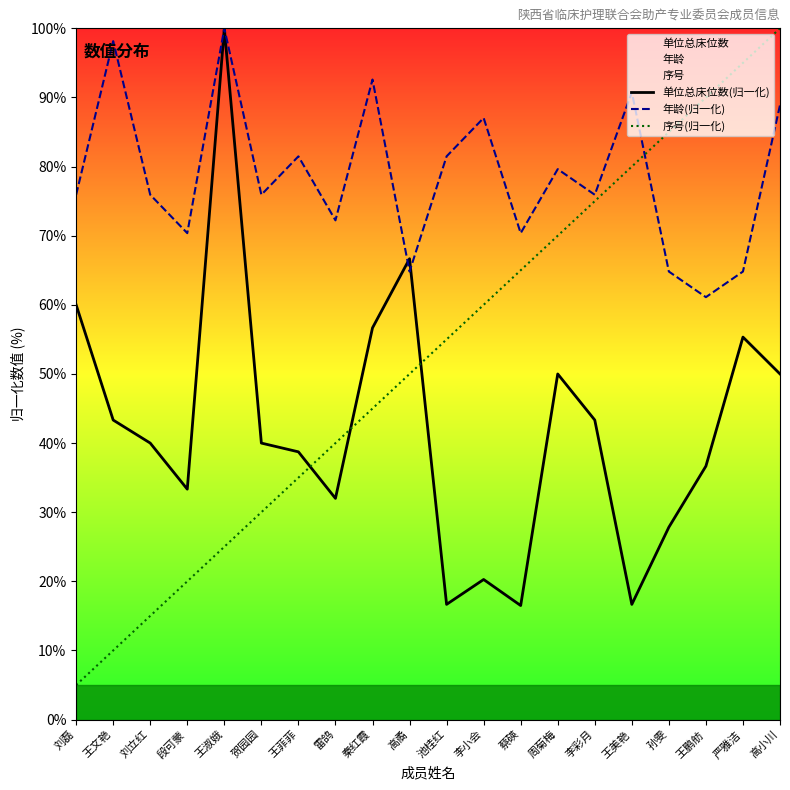

At how many categories does at least one series exceed 95?

3